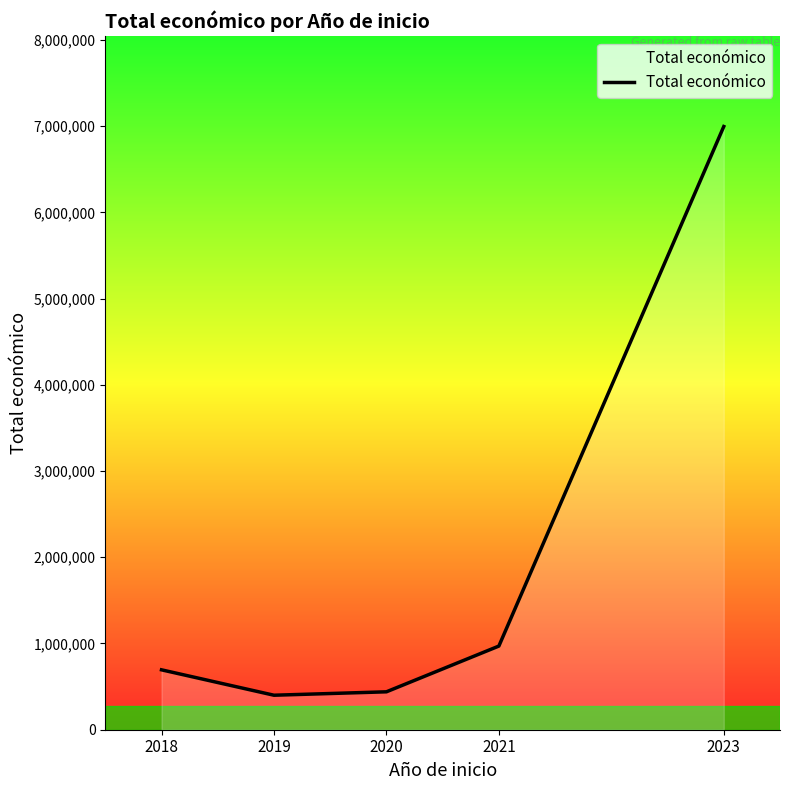

True or false: there are more than 2 points higher than both neighbors.

False